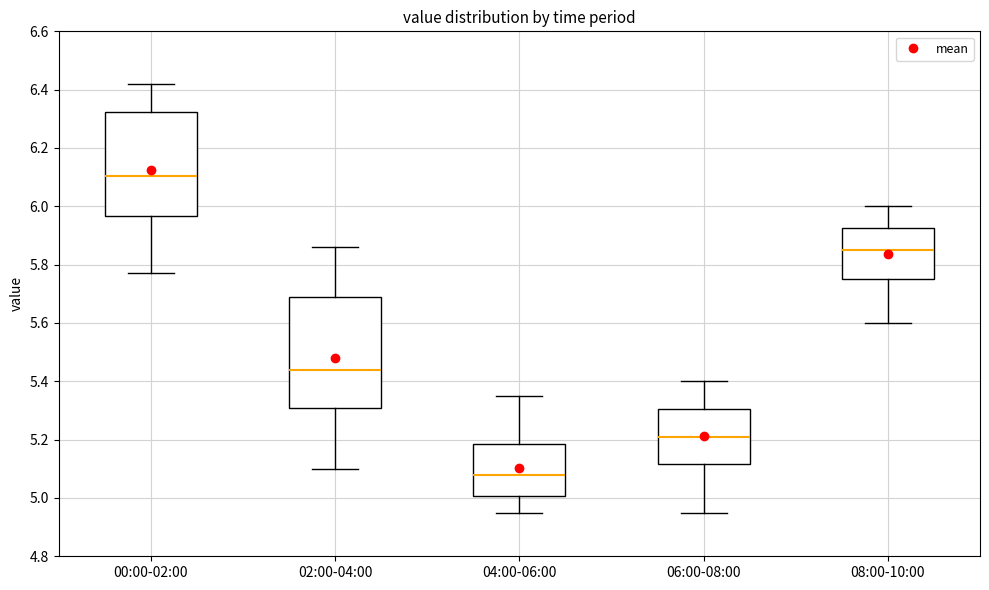

Reading left to right, transcribe this box plot: for each box, give where its median line is, the range the box spans, and where its two whiskers end, as read against the y-axis. The values are not printed on the chart, so give them approximately, as read against the axis.

00:00-02:00: median 6.10, box 5.96 to 6.32, whiskers 5.78 to 6.42
02:00-04:00: median 5.44, box 5.32 to 5.68, whiskers 5.10 to 5.86
04:00-06:00: median 5.08, box 5.00 to 5.18, whiskers 4.96 to 5.36
06:00-08:00: median 5.22, box 5.12 to 5.30, whiskers 4.96 to 5.40
08:00-10:00: median 5.86, box 5.76 to 5.92, whiskers 5.60 to 6.00